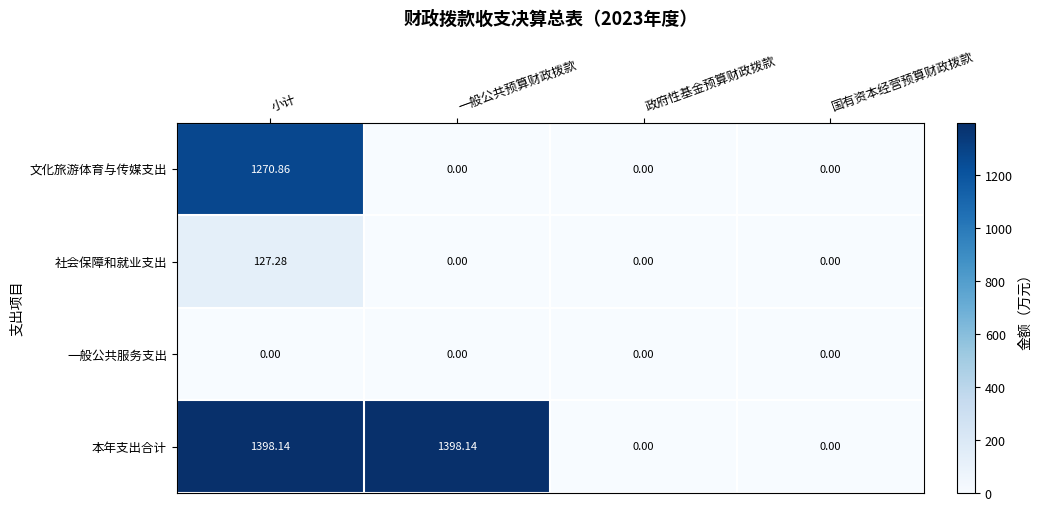

Which series has the largest range (max minus min)?

本年支出合计